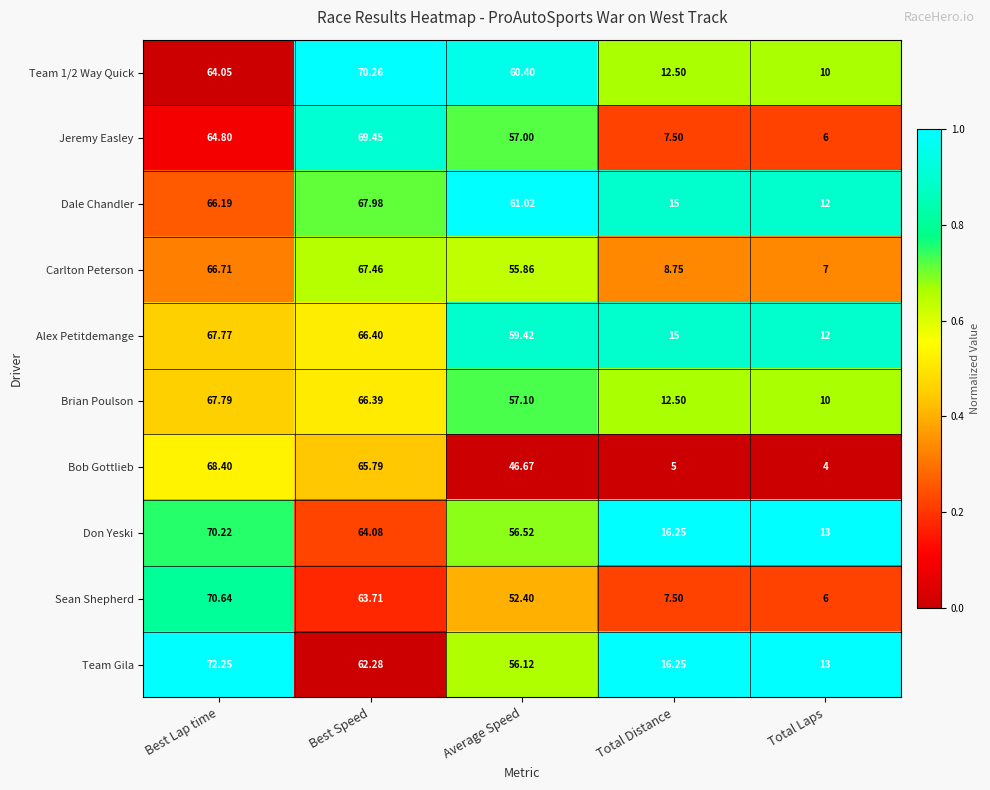

Which series has the largest total across all categories?

Dale Chandler